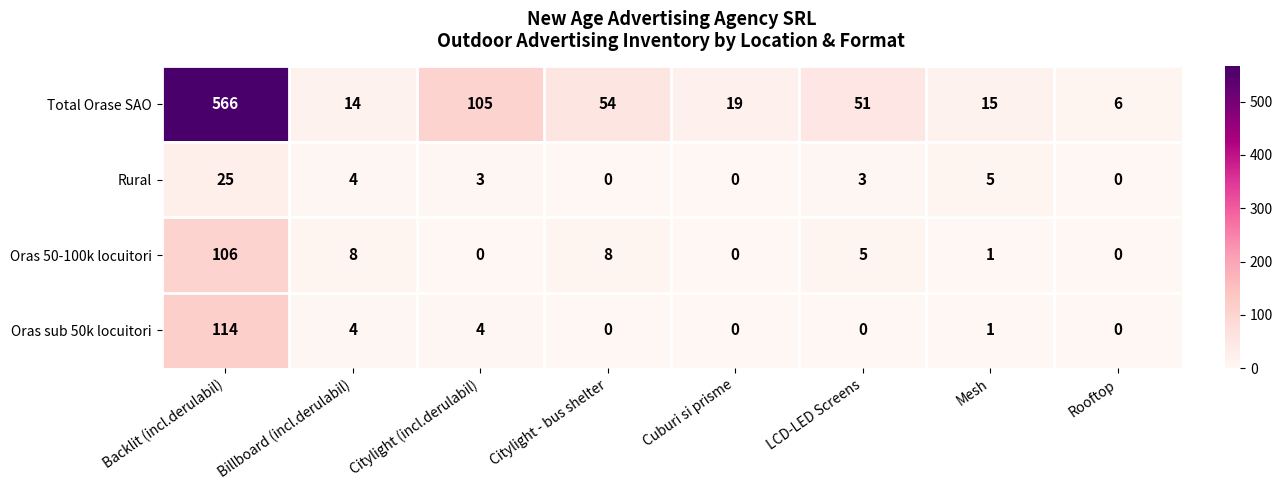

What value does the Total Orase SAO series have at Citylight (incl.derulabil)?

105